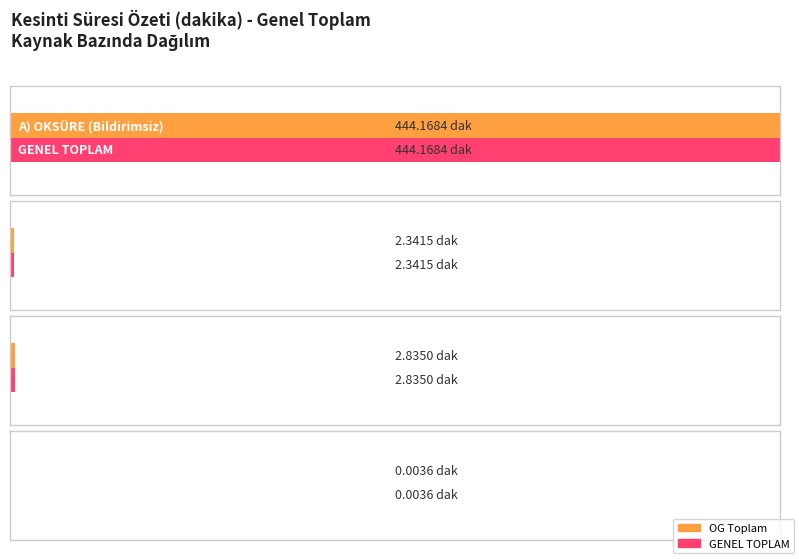

Does the chart contain stacked bars?

No